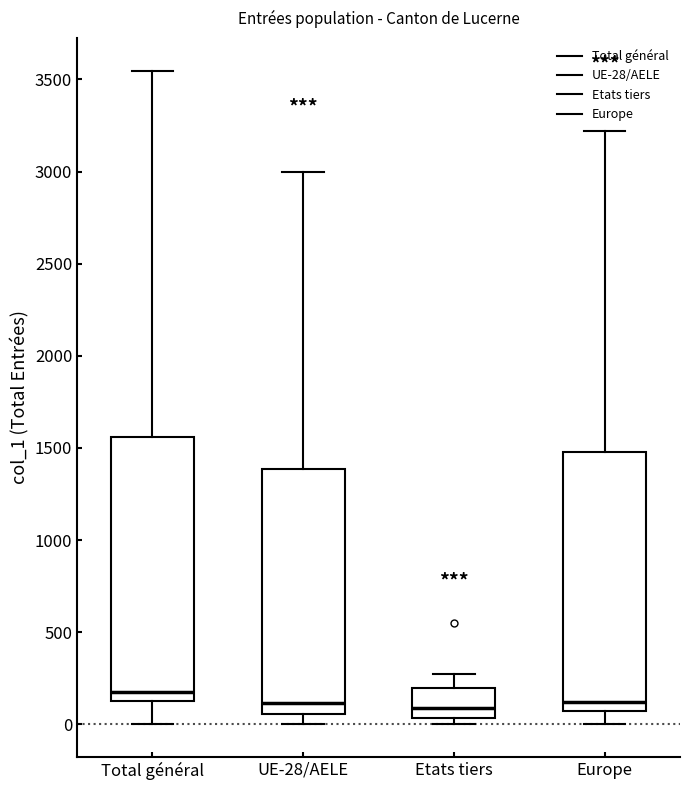

Where is the upper edge of the box for Total général on the y-axis? The values are not printed on the chart, so give them approximately, as read against the axis.

1550